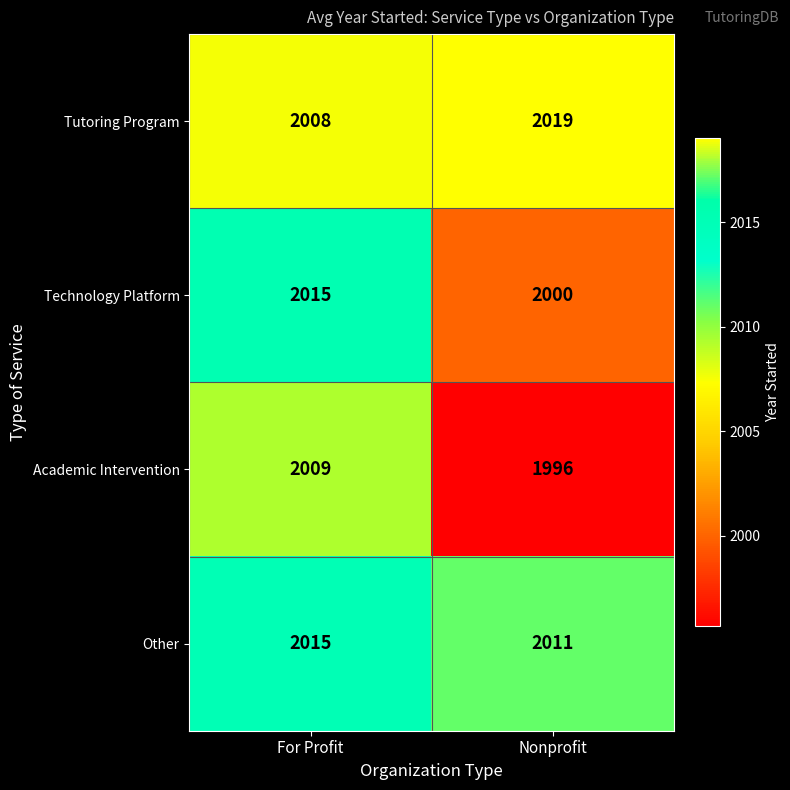

At which category is the sum across all series the highest?

For Profit